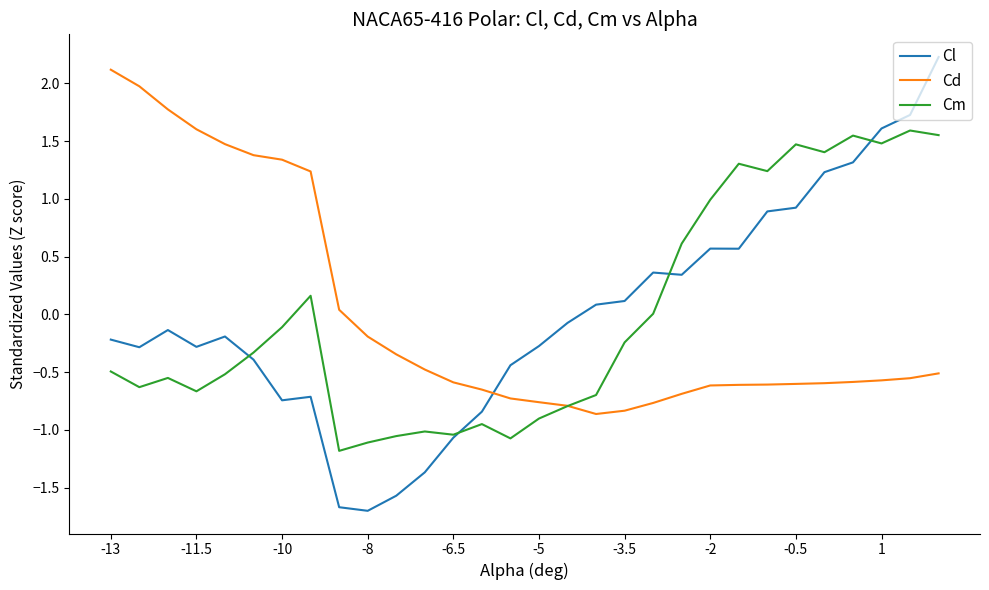

Which series has the largest range (max minus min)?

Cl